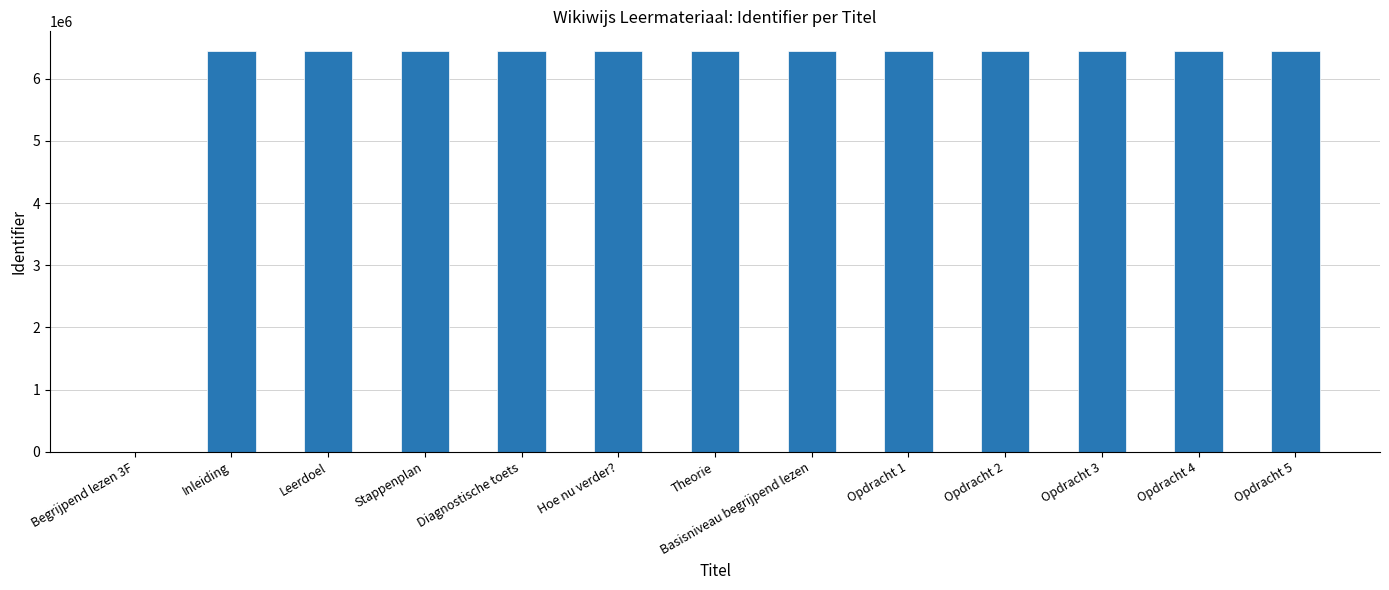

Read the value at Stappenplan.

6438531